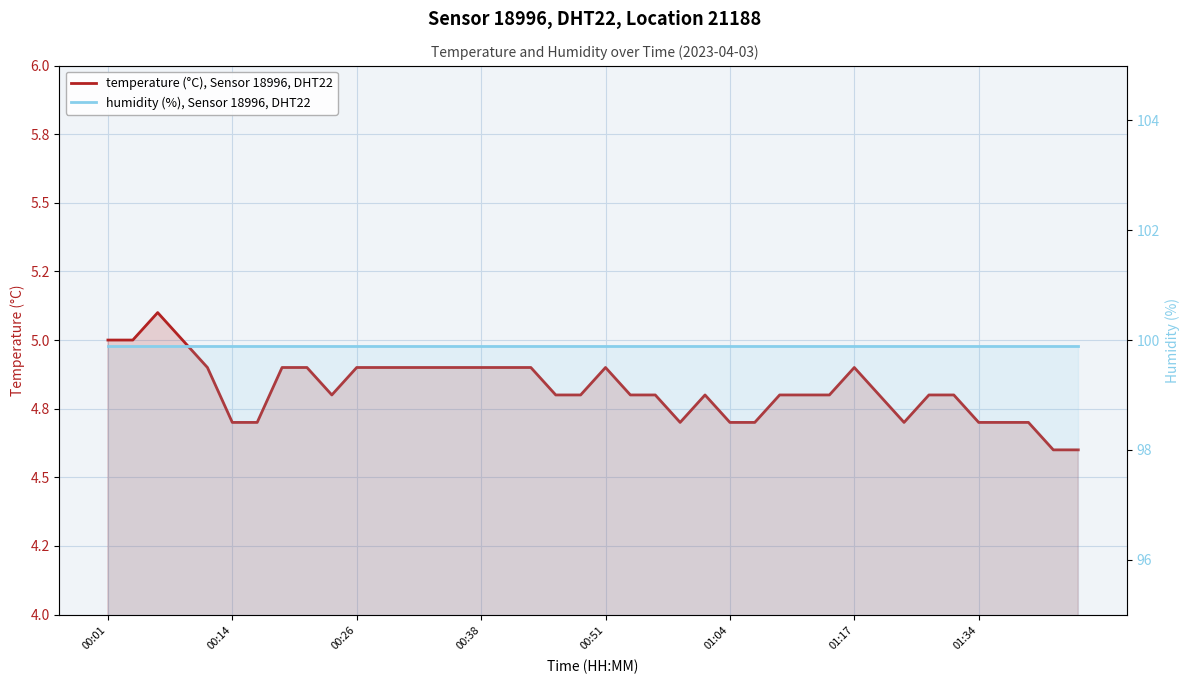

What is the value of the humidity (%), Sensor 18996, DHT22 point at the 9th from the left?

99.9